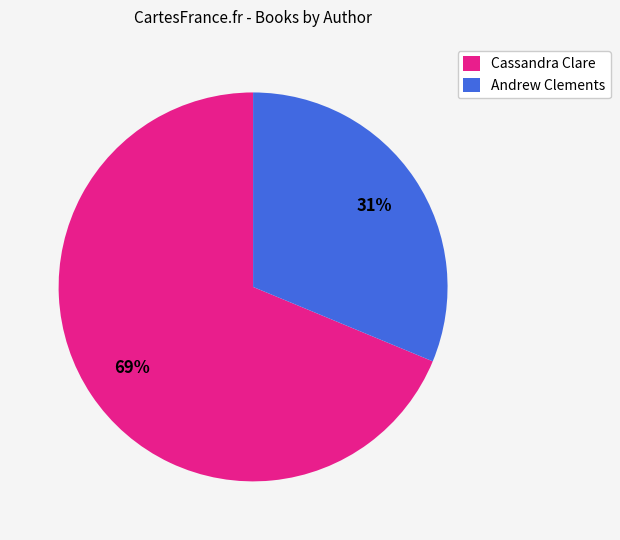

Approximately how many times larger is the value at Cassandra Clare compared to Andrew Clements?

2.2